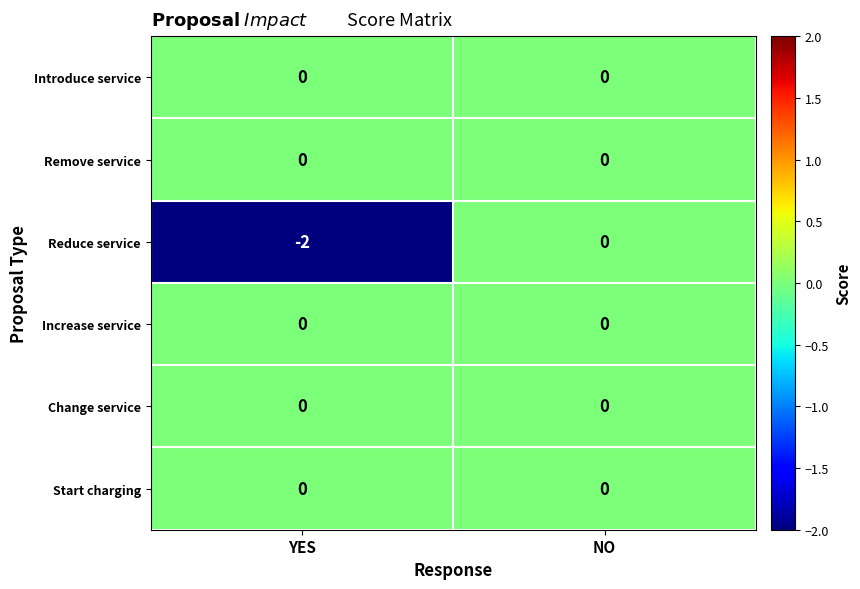

Count the number of categories in the chart.

2